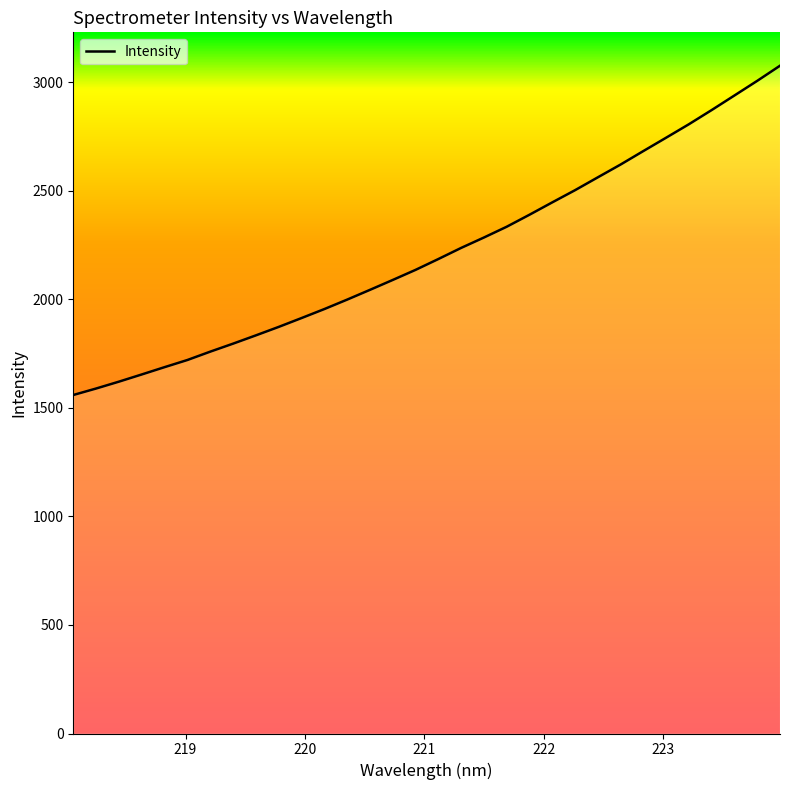

What is the greatest value displayed?

3076.9